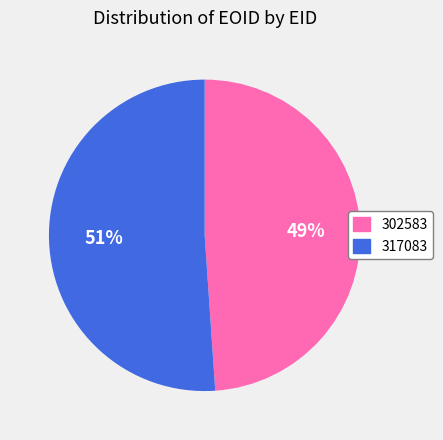

Does any single category account for the majority?

Yes